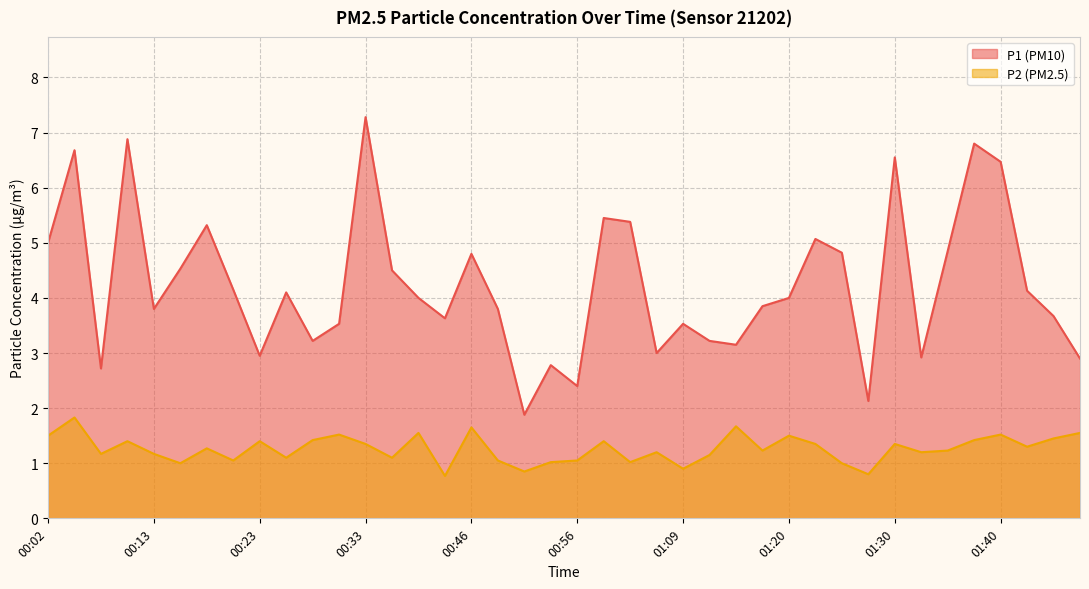

What value does the P1 series have at 01:22?

5.1